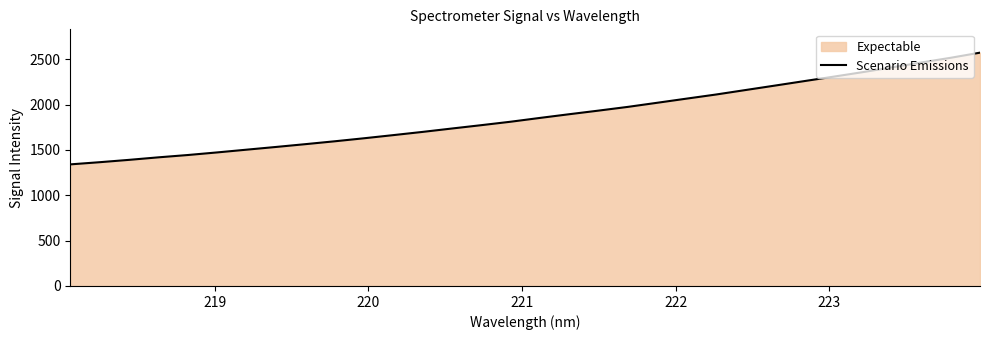

What is the difference between the maximum and second lowest values?

1207.8